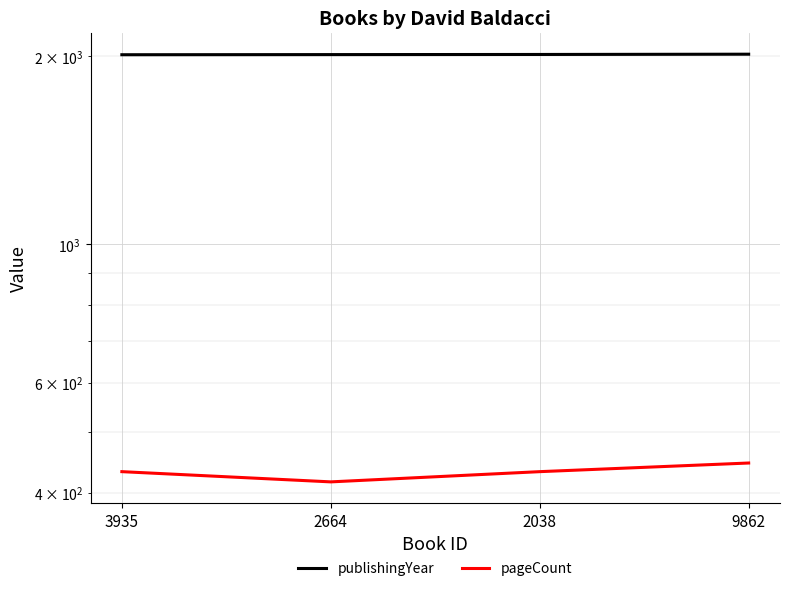

Between 3935 and 2038, which series saw the biggest shift?

publishingYear